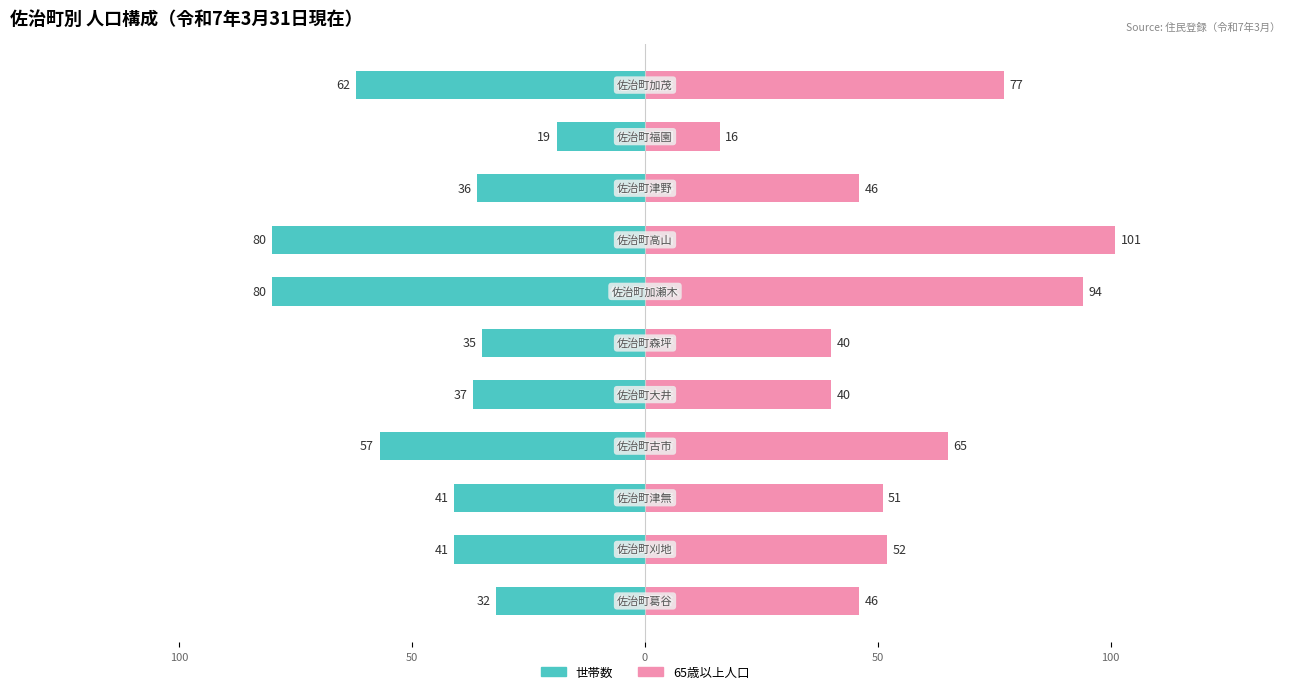

Rank the series by their maximum value, from highest to lowest.

65歳以上人口, 世帯数